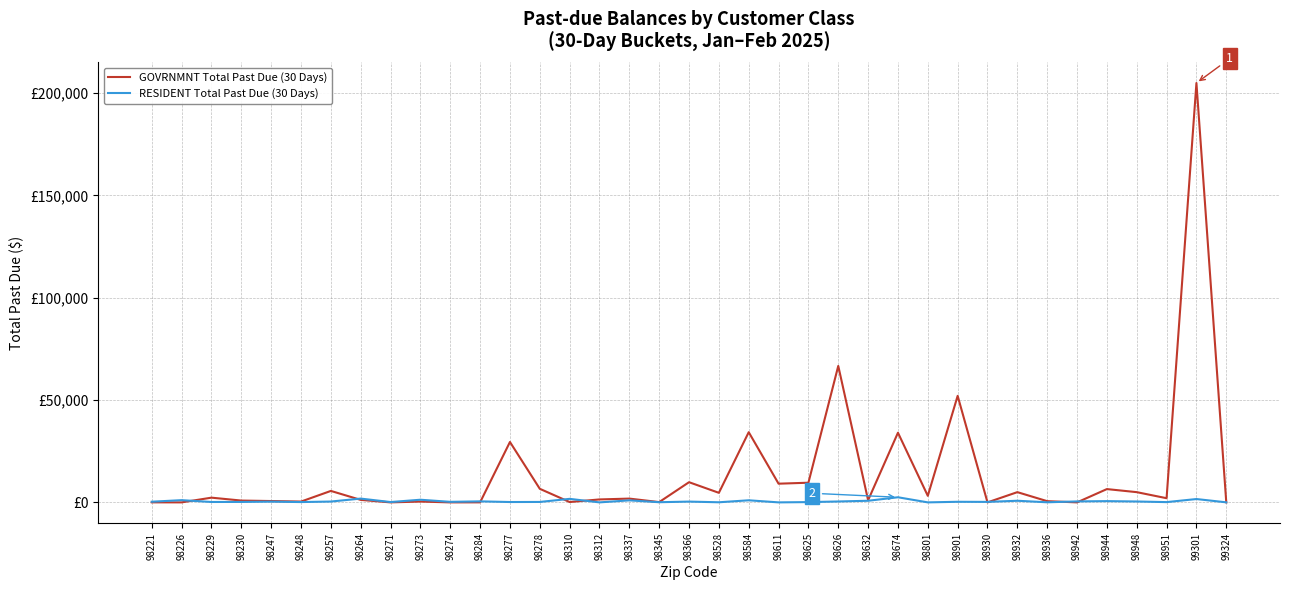

The GOVRNMNT Total Past Due (30 Days) series shows -132171.3 at 98930. True or false?

False